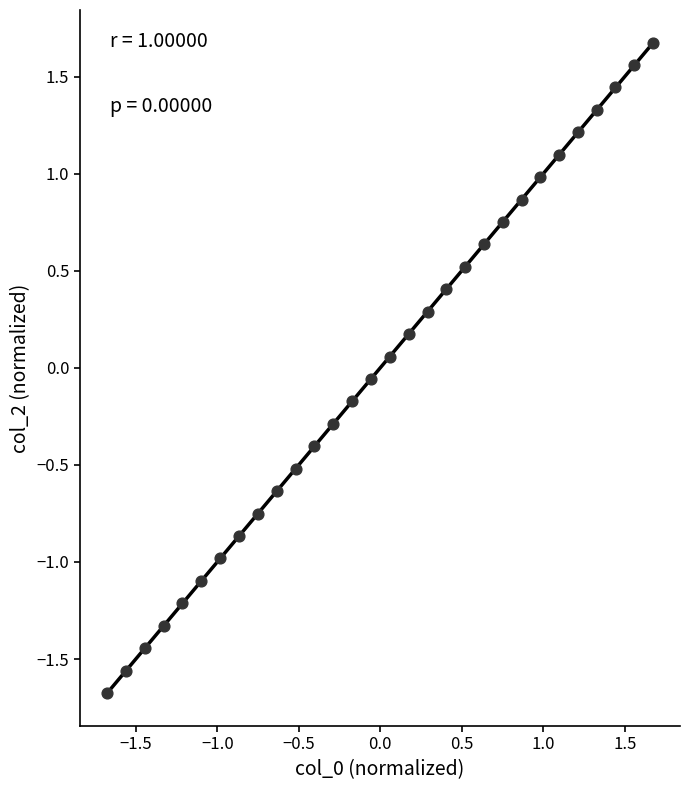

What is the range of X values (max minus min)?

3.3